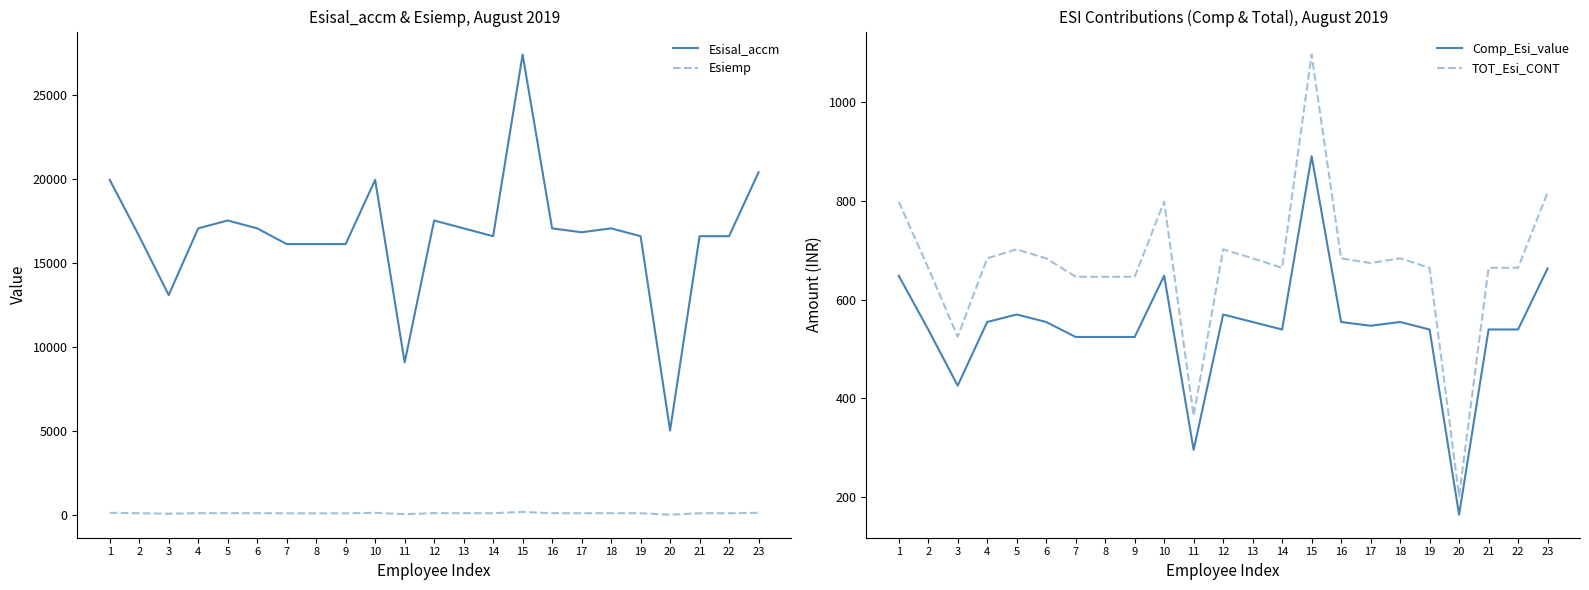

How many values in the Esiemp series are below 127?

11